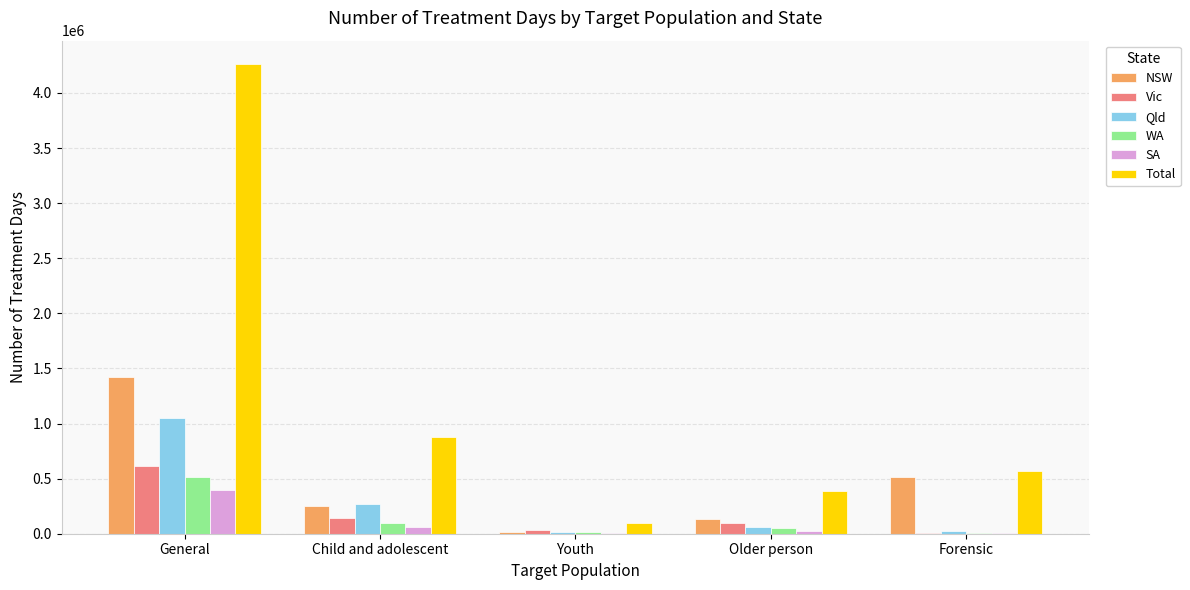

At which category is the sum across all series the highest?

General